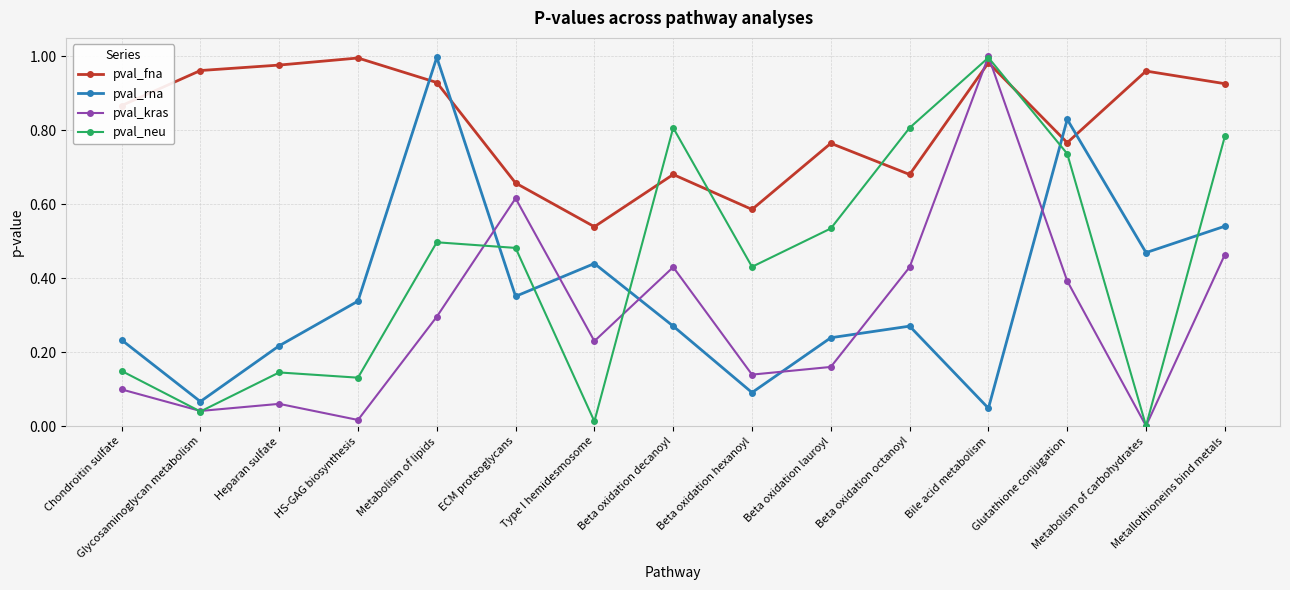

Which category has the lowest value in the pval_neu series?

Metabolism of carbohydrates